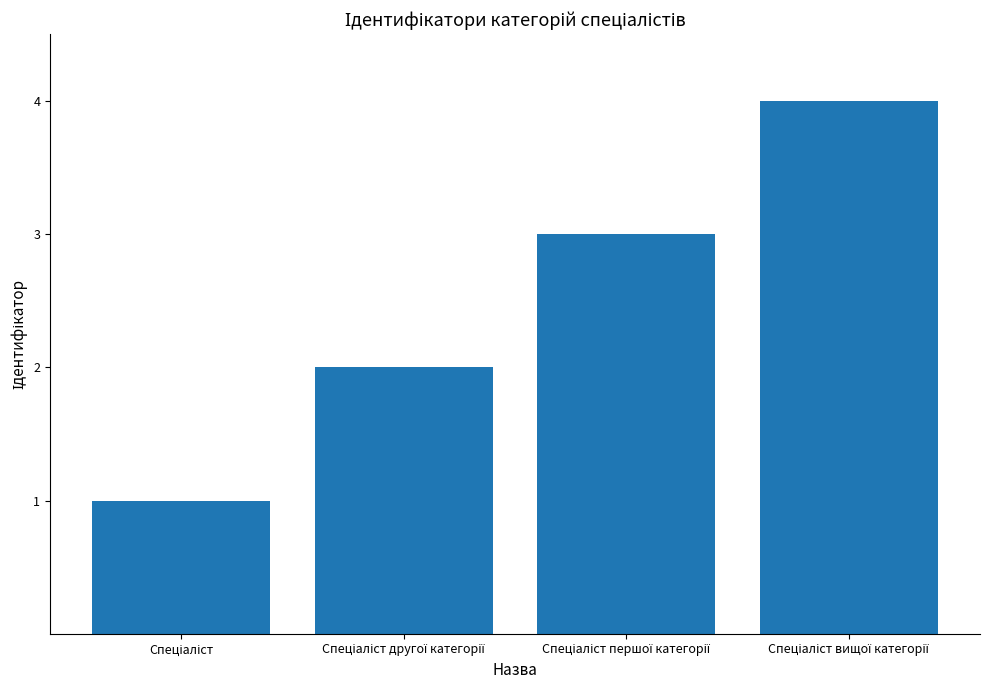

Count the number of categories in the chart.

4